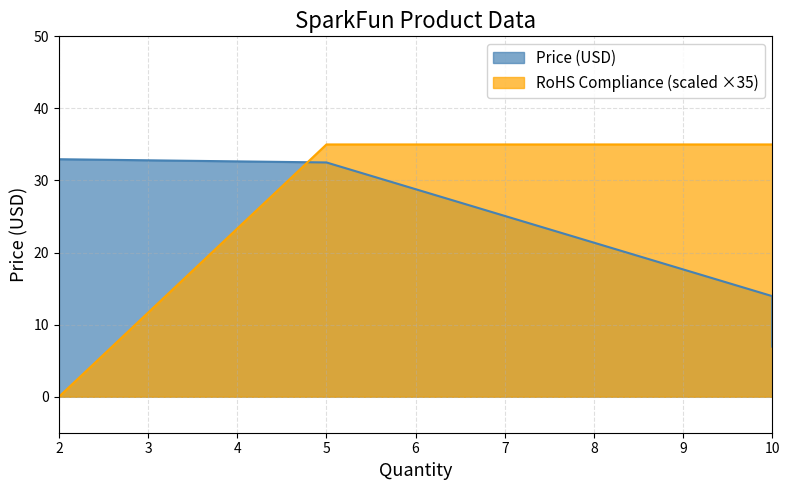

How many lines are shown in the chart?

2